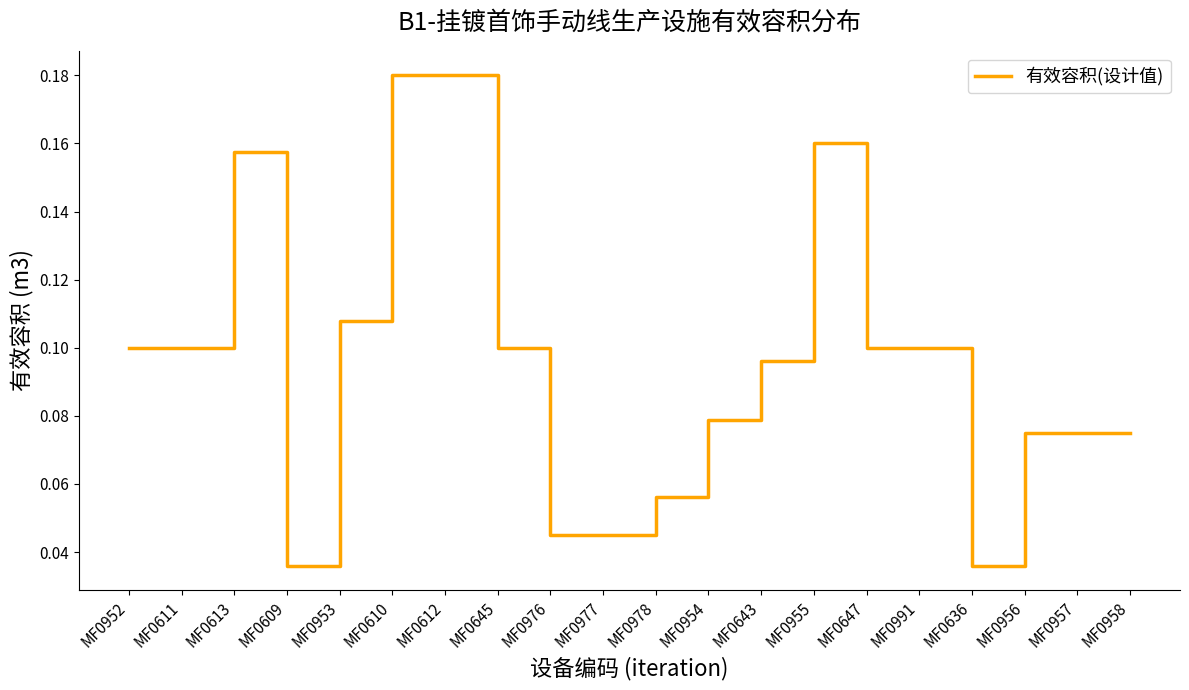

The chart shows a value of 0.1 at MF0957. True or false?

True